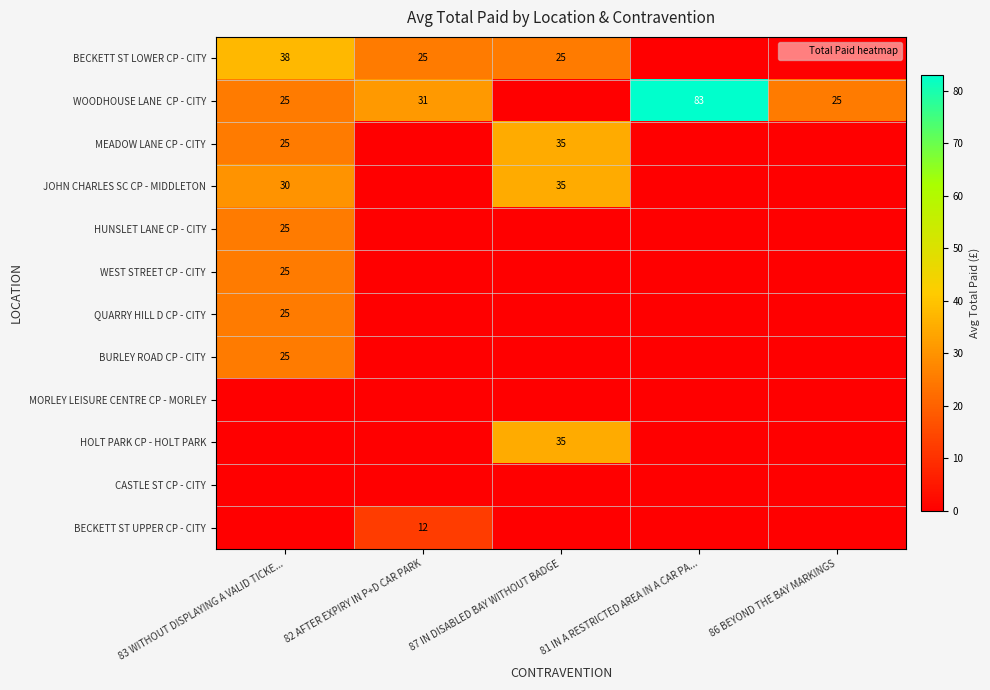

At which category is the sum across all series the highest?

83 WITHOUT DISPLAYING A VALID TICKE...